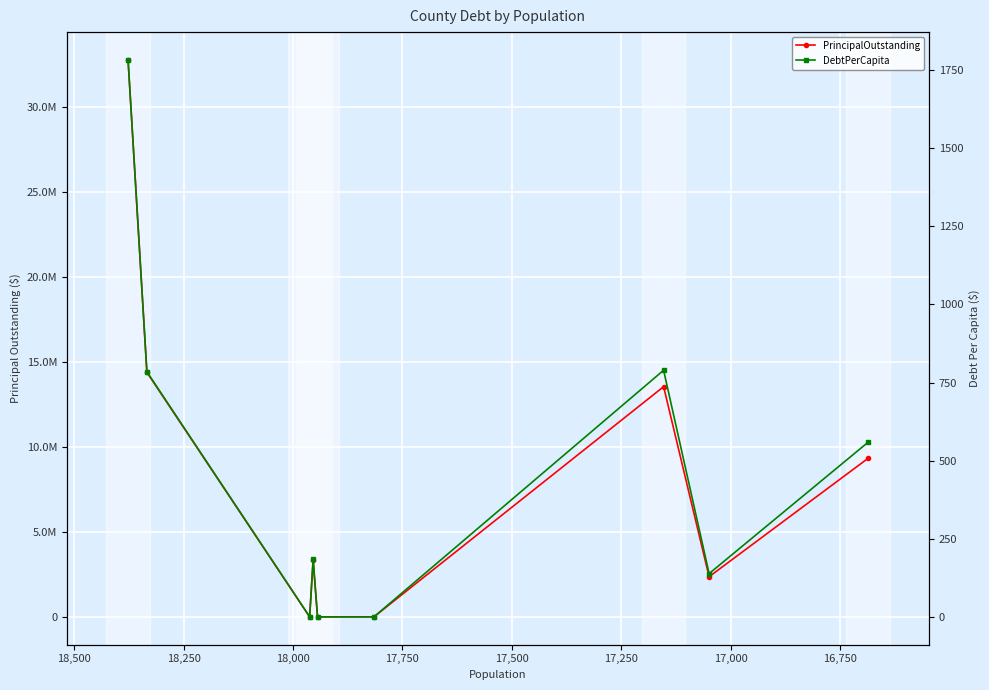

Is this an area chart (filled region under the line)?

No